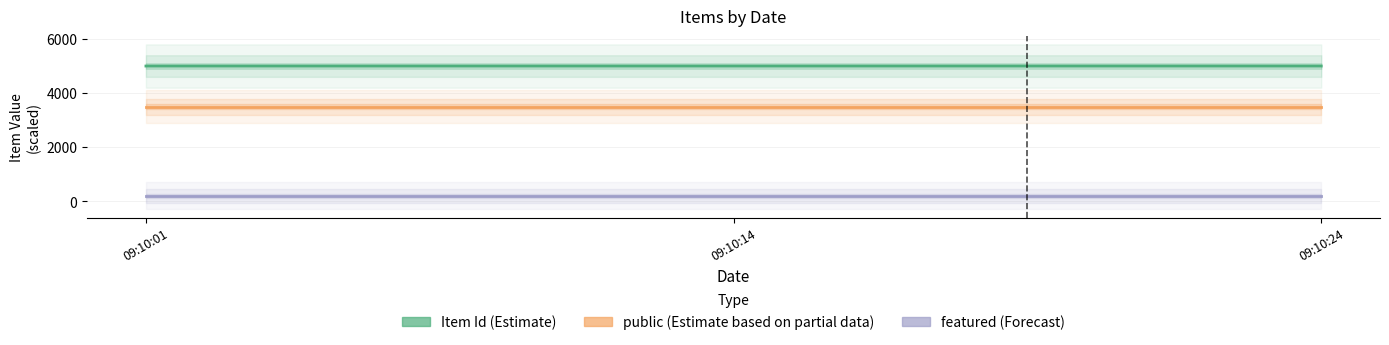

Does the chart display data point markers on the line(s)?

No